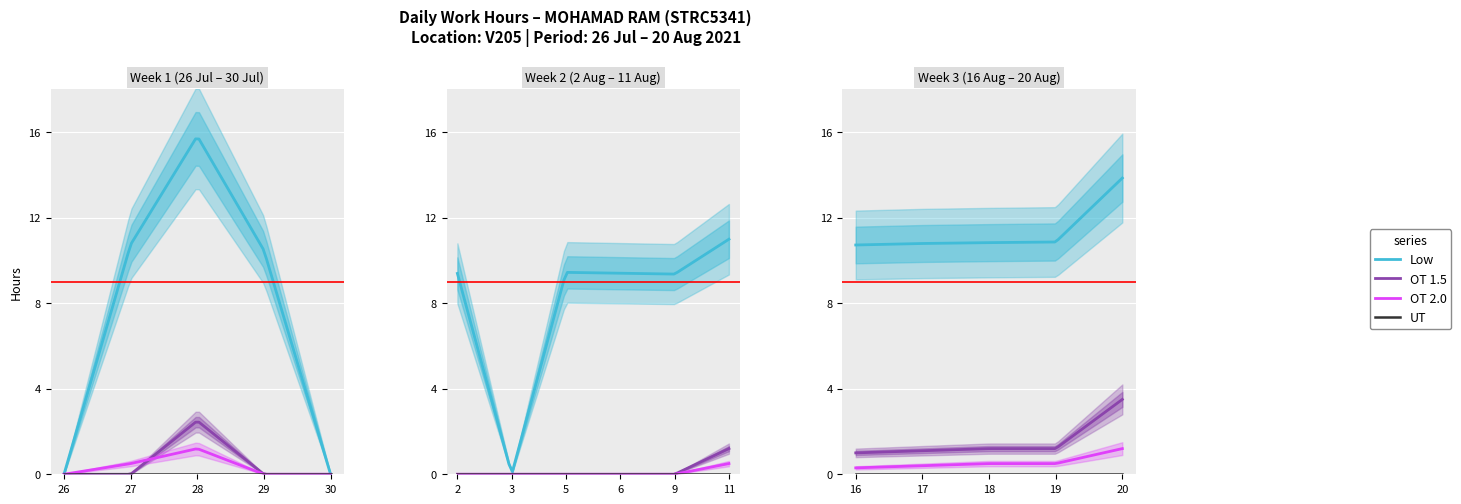

At which label does Low reach its peak?

28